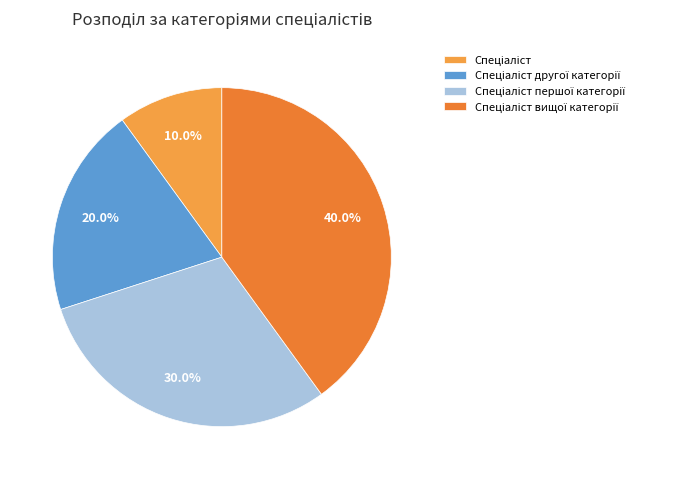

Is it true that Спеціаліст другої категорії is 20% of the pie?

True